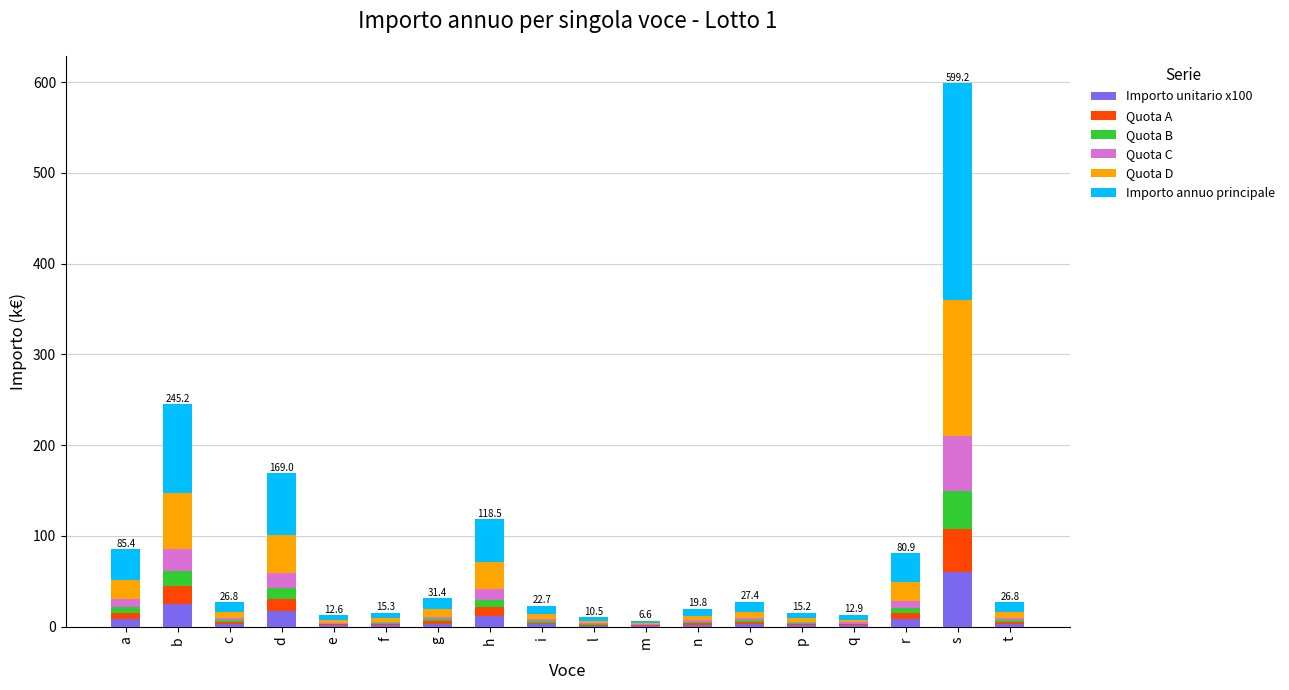

At which category is the sum across all series the highest?

s